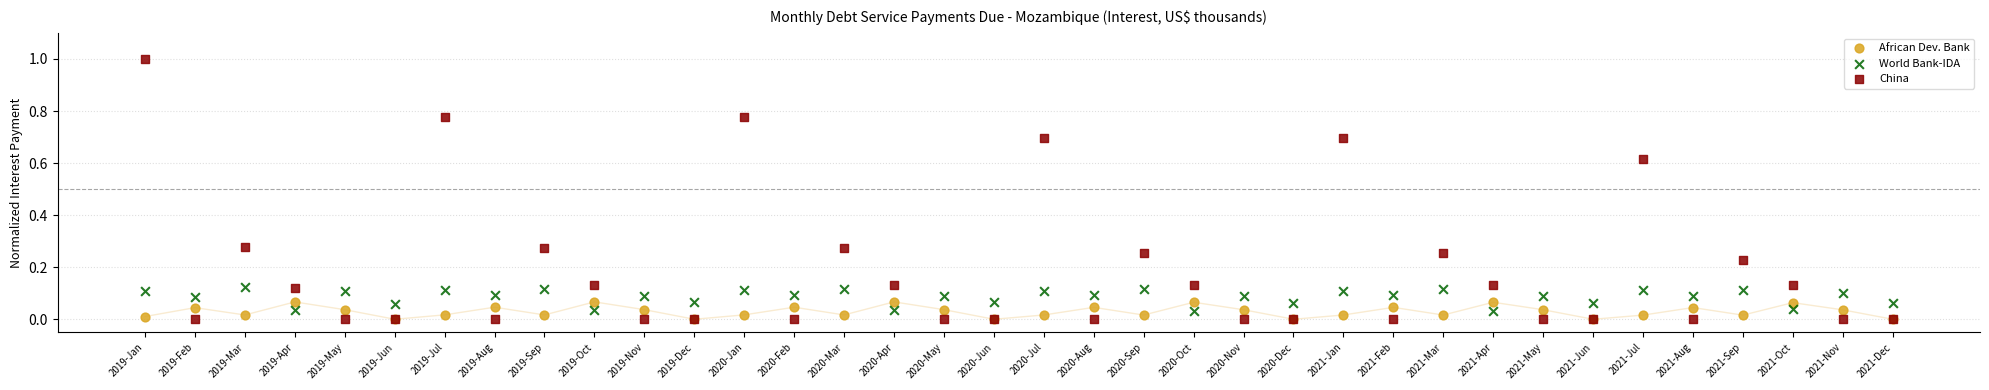

What are all the series names shown in the legend?

African Dev. Bank, World Bank-IDA, China